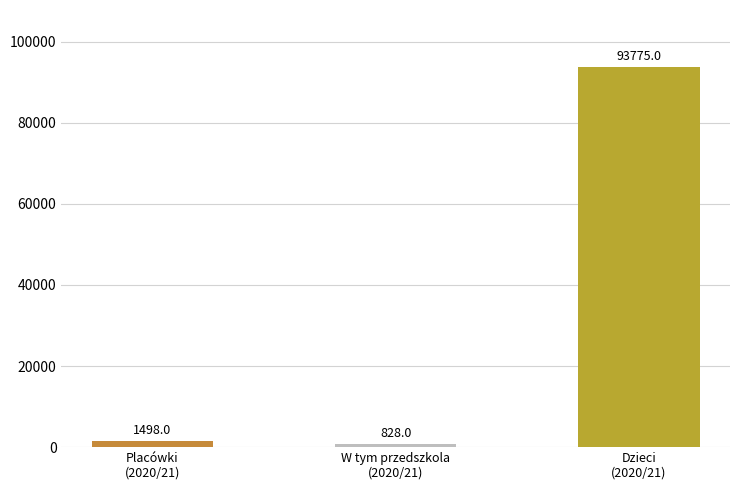

At 2018/19, list the series in order from smallest to largest.

W tym przedszkola, Placówki, Dzieci